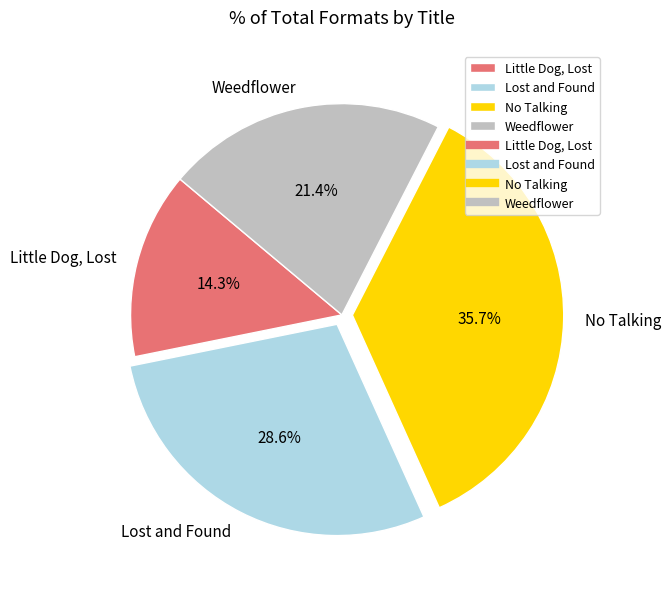

To the nearest percent, what is the difference between the largest and smallest slice percentages?

21%